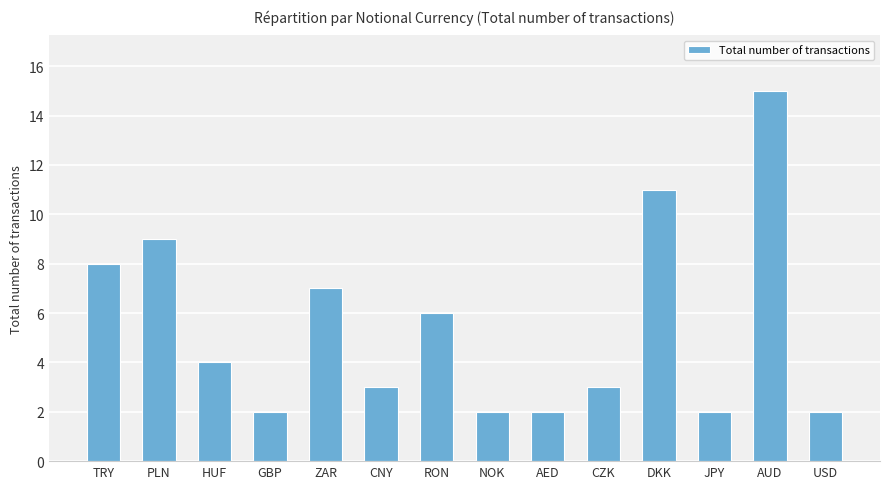

What is the sum of all values?

76